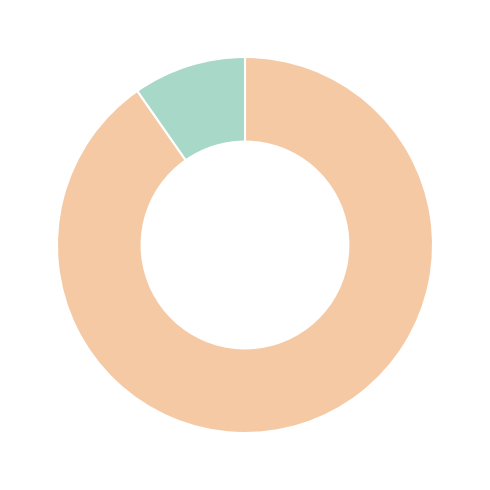

How many slices are in this pie chart?

2